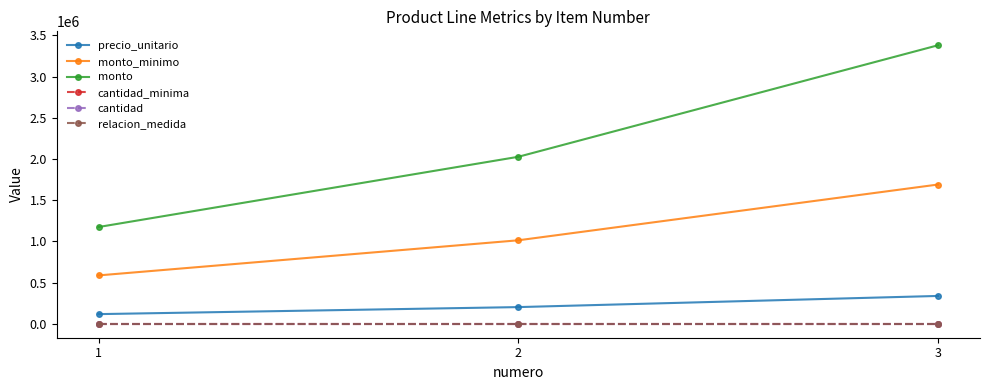

Reading left to right, extract all data points from this chart.

precio_unitario: 117500	202734	338123
monto_minimo: 587500	1013670	1690615
monto: 1175000	2027340	3381230
cantidad_minima: 5	5	5
cantidad: 10	10	10
relacion_medida: 1	1	1